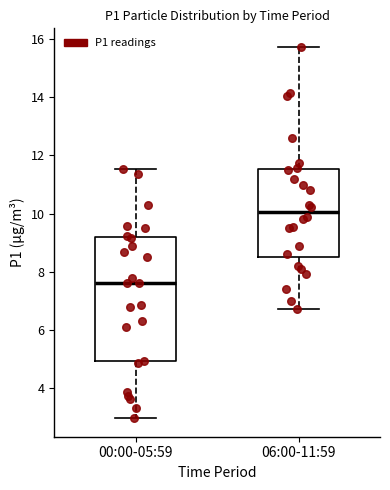

Reading left to right, read every box against the y-axis: the position of its median line, the range the box covers, and the ends of its whiskers. The values are not printed on the chart, so give them approximately, as read against the axis.

00:00-05:59: median 7.6, box 5.0 to 9.2, whiskers 3.0 to 11.6
06:00-11:59: median 10.0, box 8.6 to 11.6, whiskers 6.8 to 15.8